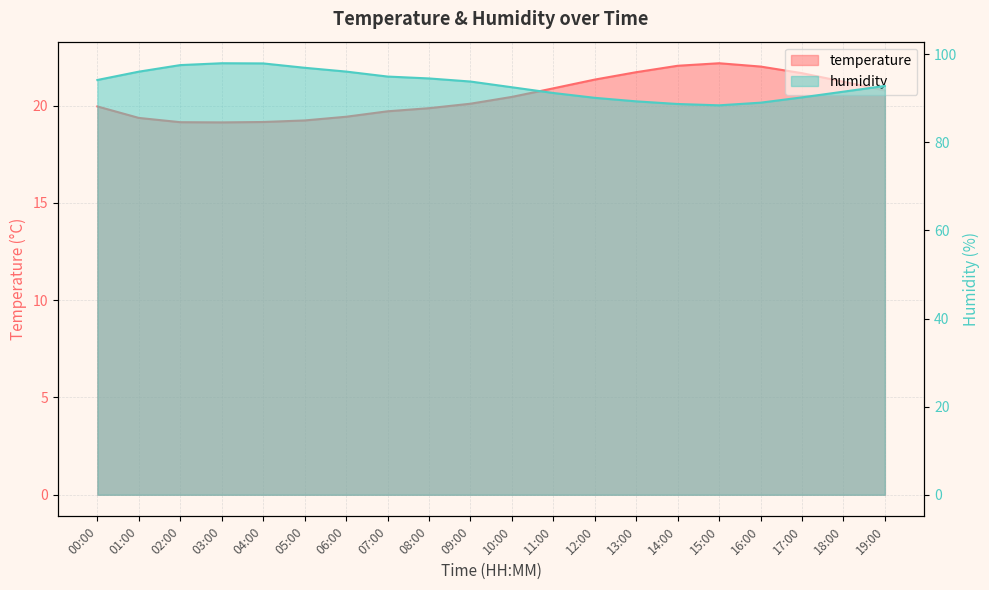

How many data points does each series have?

20